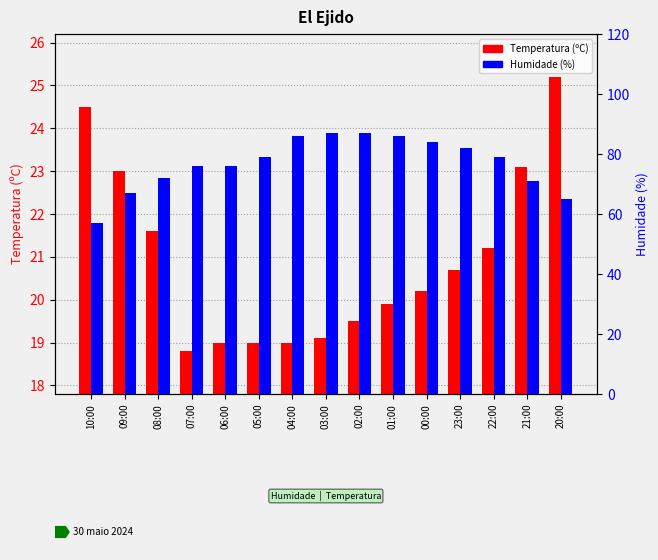

What position from the right is 06:00?

11